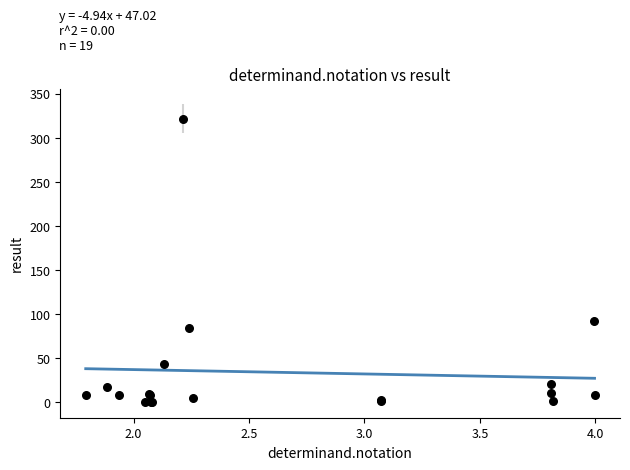

What Y value in the scatter plot is closest to 161?

92.0